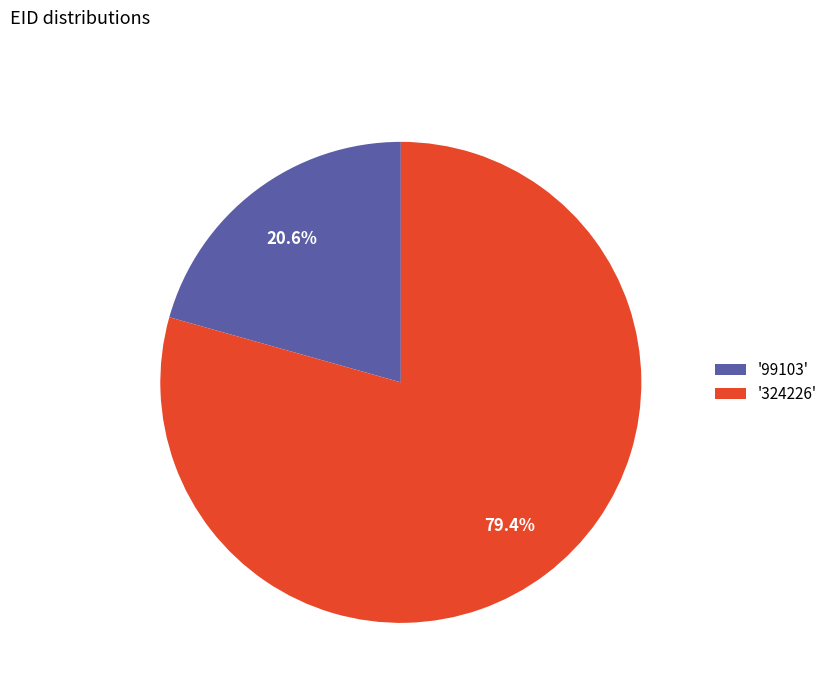

What portion of the pie excludes '99103'?

79.4%